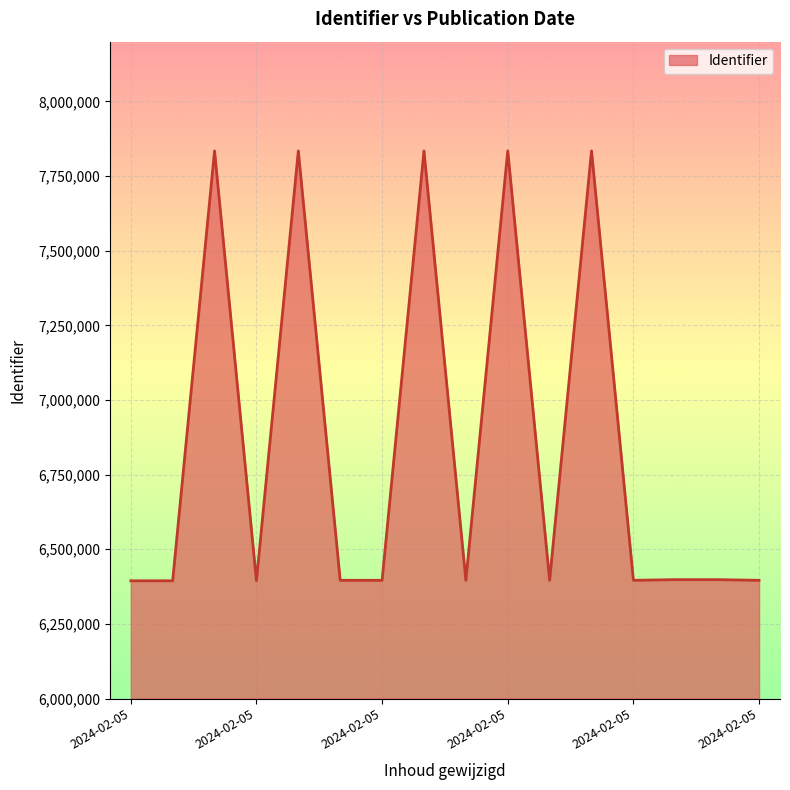

What is the minimum value shown in the chart?

6394322